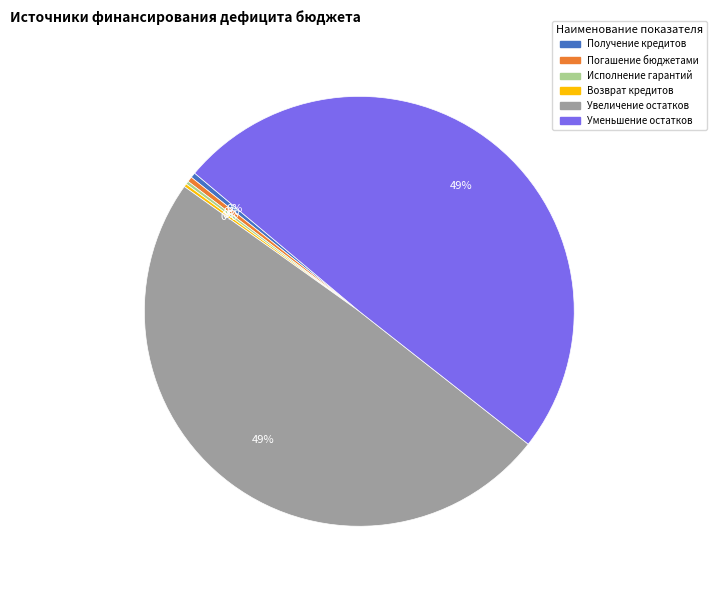

To the nearest percent, what is the average slice percentage?

17%